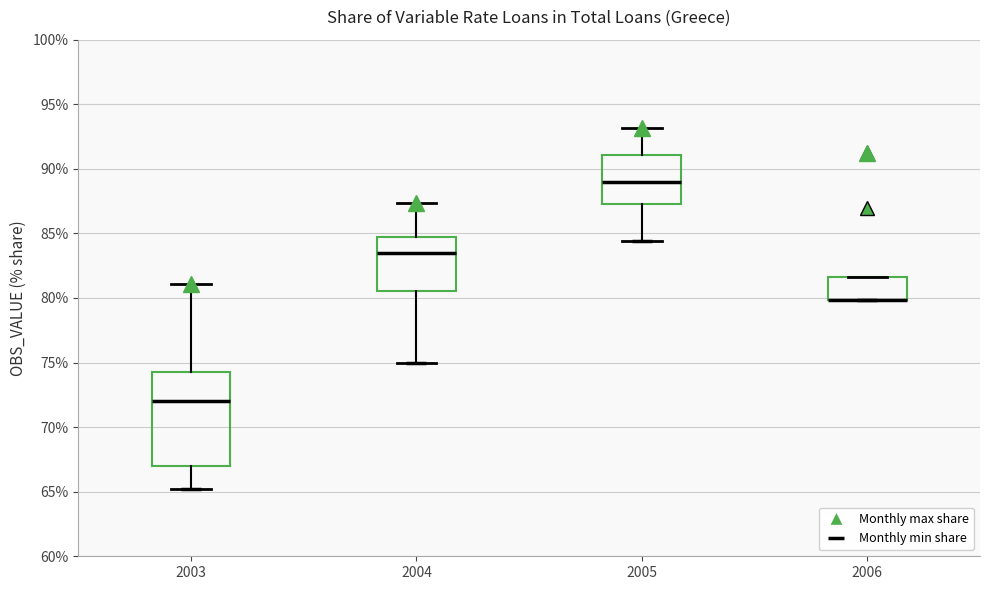

Reading left to right, read every box against the y-axis: the position of its median line, the range the box covers, and the ends of its whiskers. The values are not printed on the chart, so give them approximately, as read against the axis.

2003: median 72.0, box 67.0 to 74.5, whiskers 65.0 to 81.0
2004: median 83.5, box 80.5 to 84.5, whiskers 75.0 to 87.5
2005: median 89.0, box 87.5 to 91.0, whiskers 84.5 to 93.0
2006: median 80.0 (drawn on the box's lower edge), box 80.0 to 81.5, whiskers 80.0 to 81.5